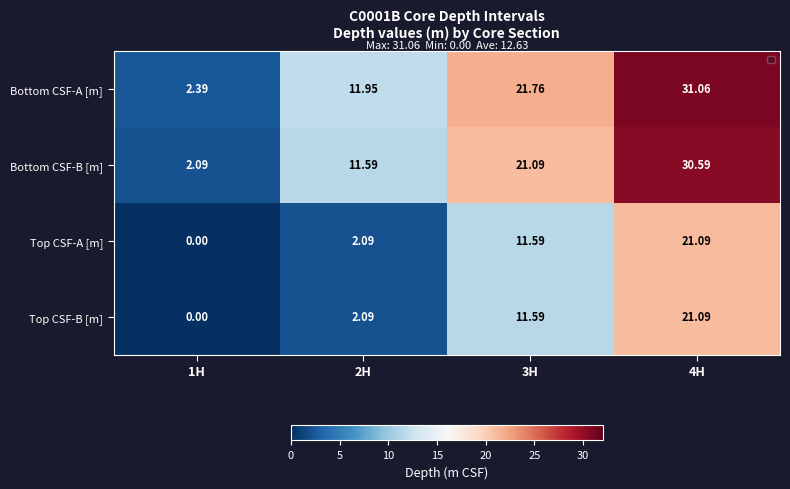

Which series has the largest total across all categories?

Bottom CSF-A [m]